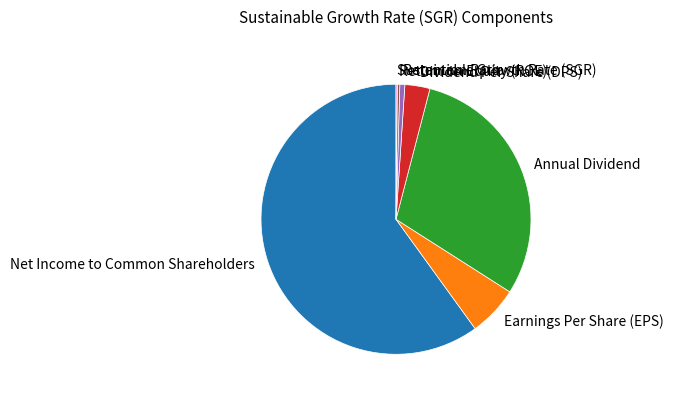

What is the largest slice in the pie chart?

Net Income to Common Shareholders